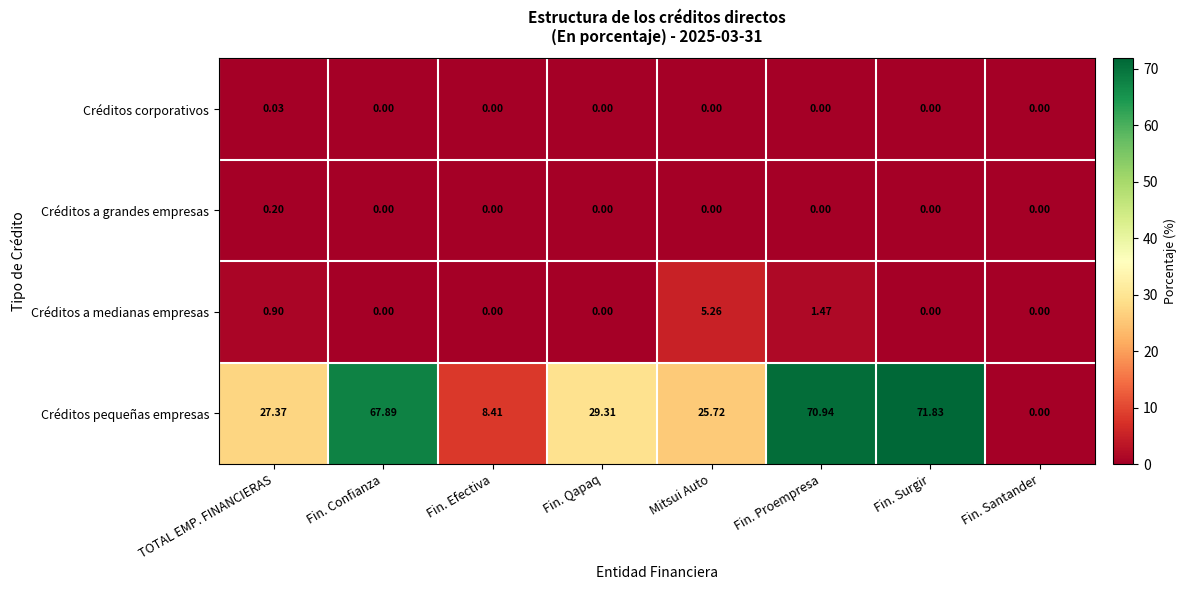

At which label does Créditos a medianas empresas reach its peak?

Mitsui Auto